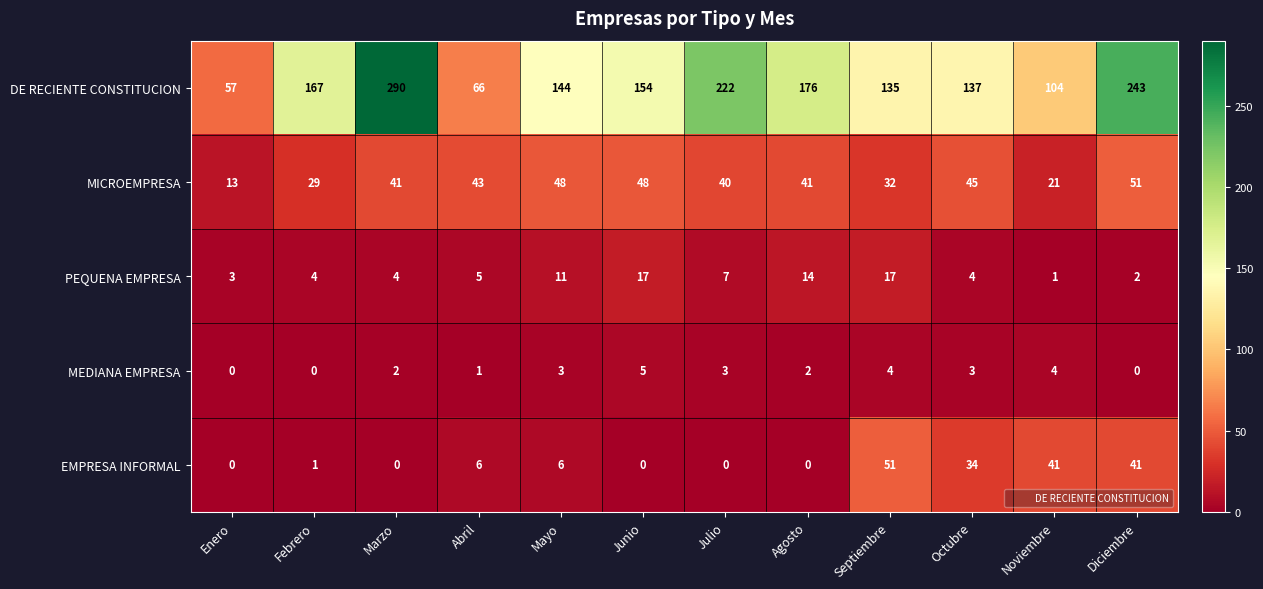

Which series has the widest spread of values?

DE RECIENTE CONSTITUCION